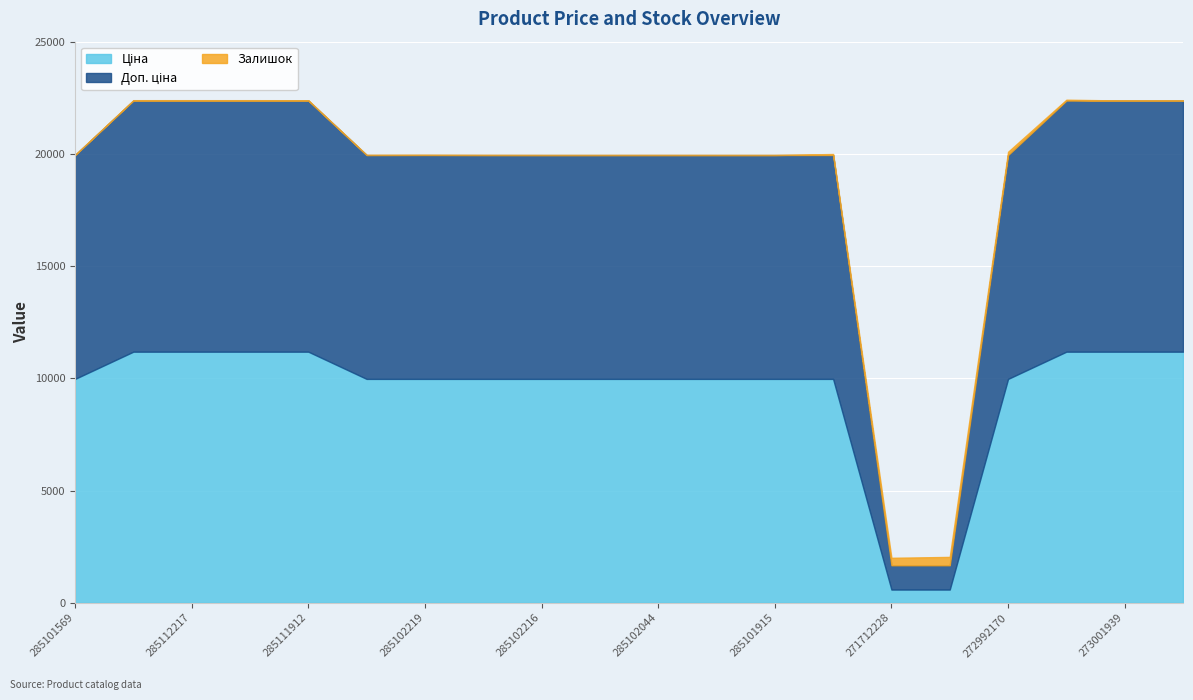

Is it true that Ціна equals 11188.2 at 285111912?

True